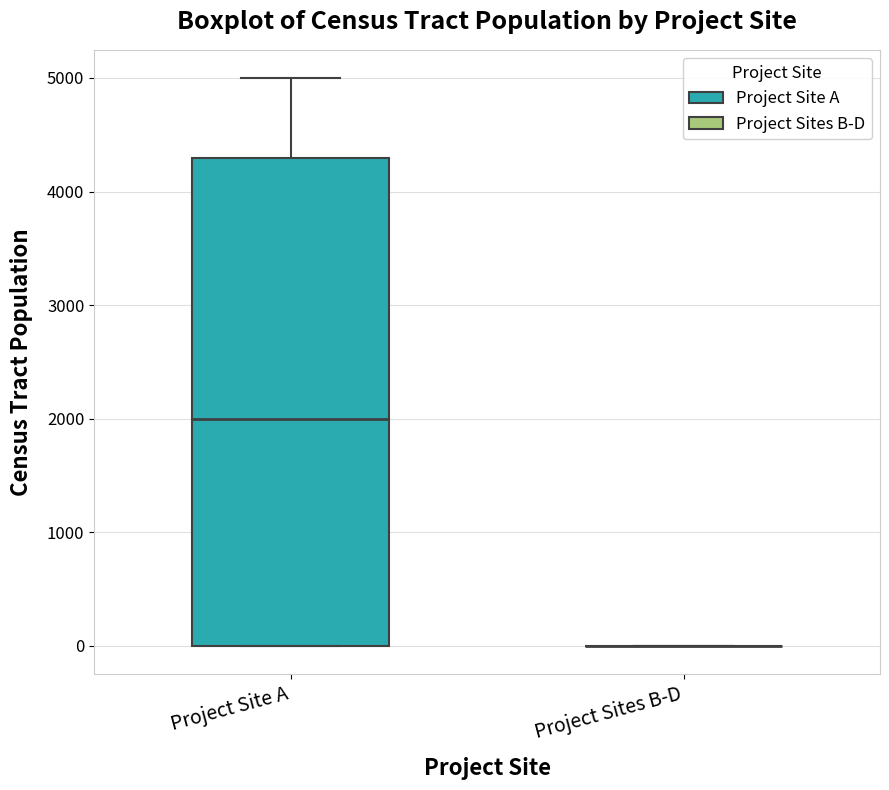

Reading left to right, read every box against the y-axis: the position of its median line, the range the box covers, and the ends of its whiskers. The values are not printed on the chart, so give them approximately, as read against the axis.

Project Site A: median 2000, box 0 to 4300, whiskers 0 to 5000
Project Sites B-D: box collapsed to a line at 0, whiskers 0 to 0